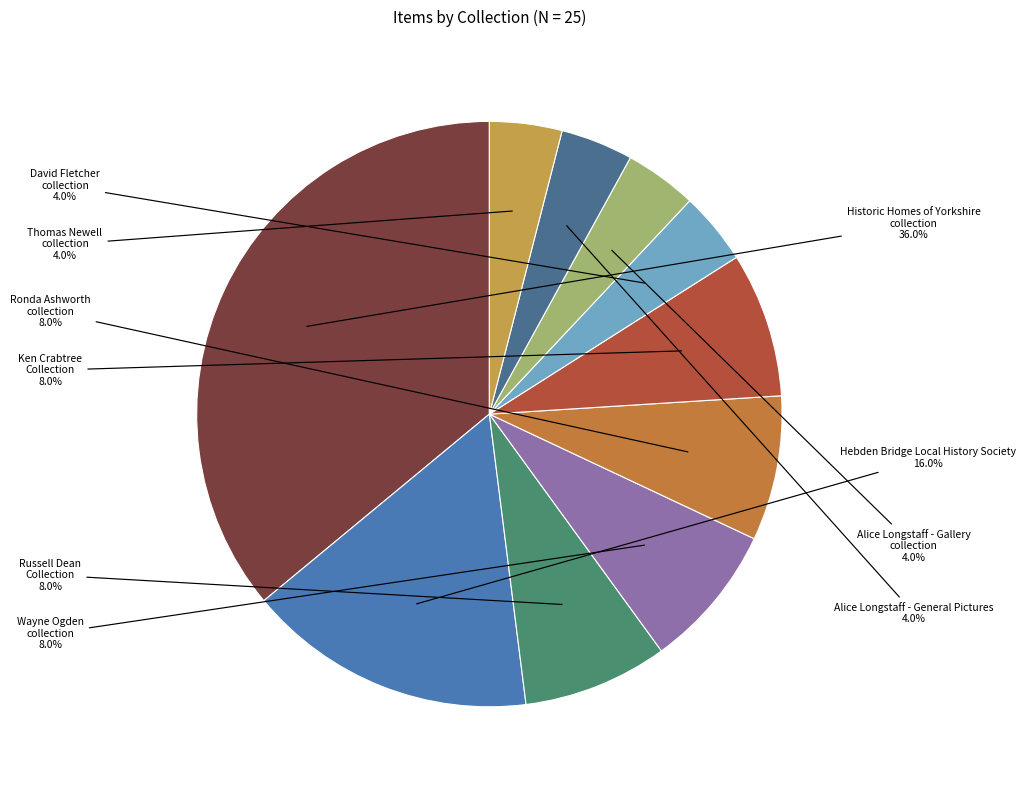

Which slice is the largest?

Historic Homes of Yorkshire collection